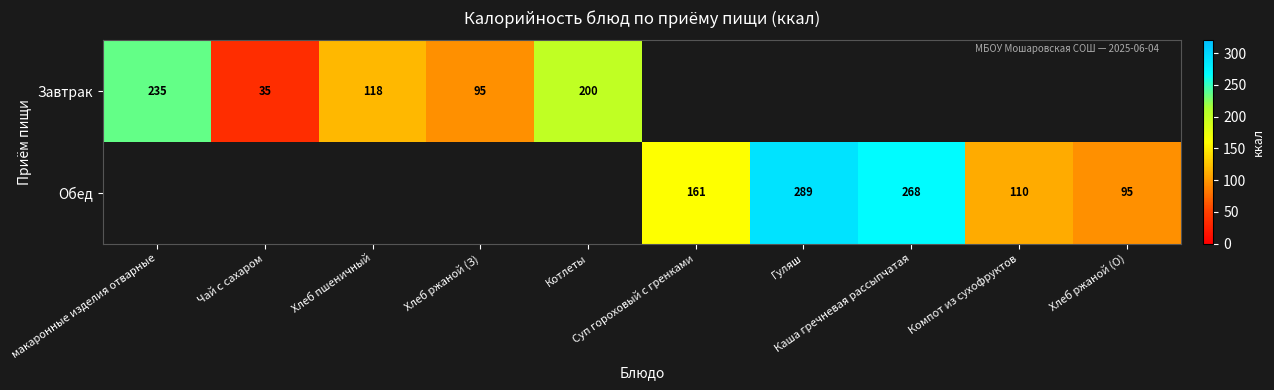

Rank the series at Чай с сахаром from highest to lowest value.

Завтрак, Обед